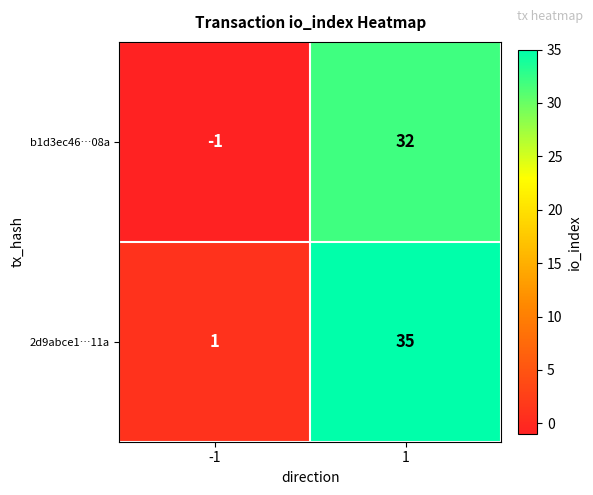

What value does the 2d9abce1…11a series have at 1?

35